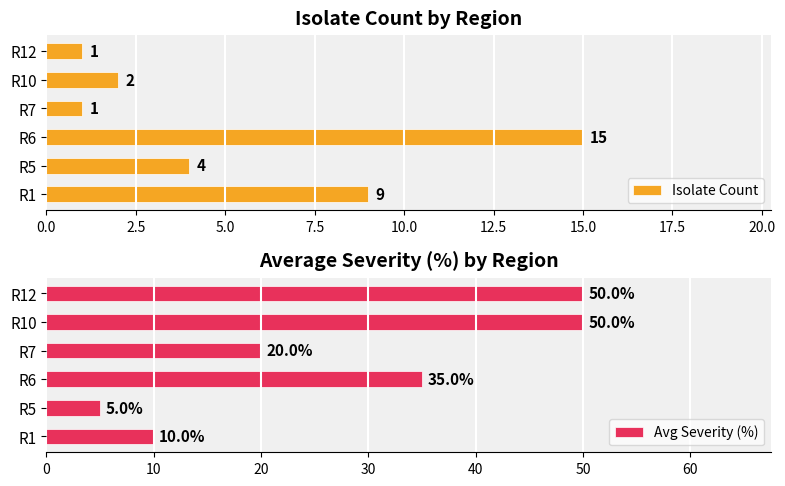

What is the sum of all Isolate Count values?

32